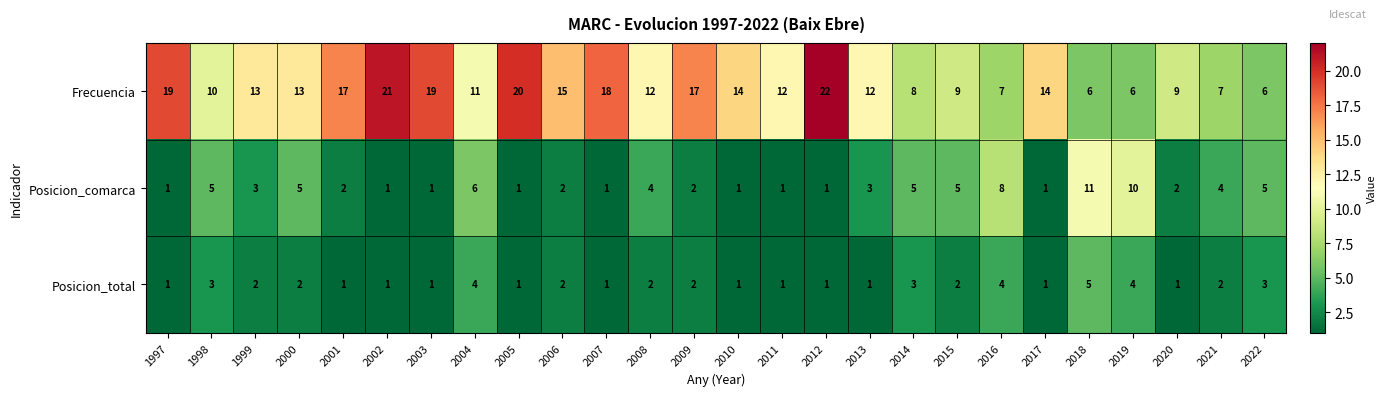

What is the lowest value of the Frecuencia series?

6